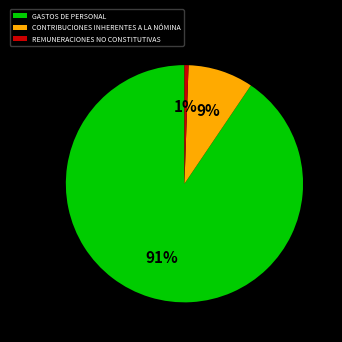

Which category accounts for the majority?

GASTOS DE PERSONAL